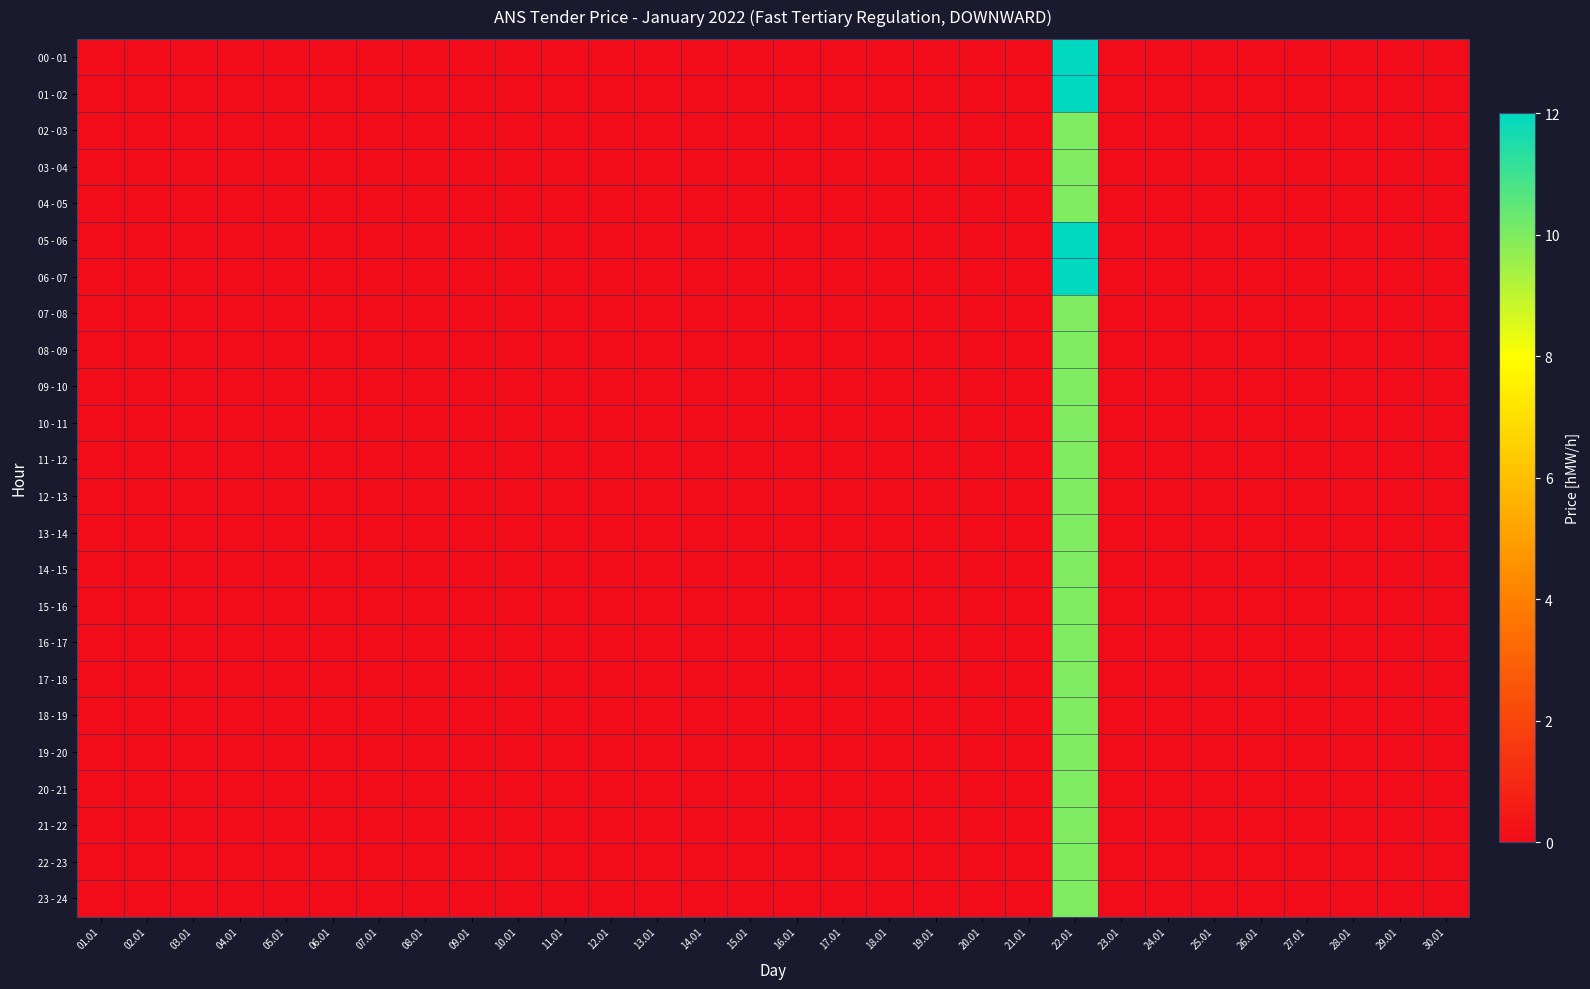

At how many categories does at least one series exceed 4?

1